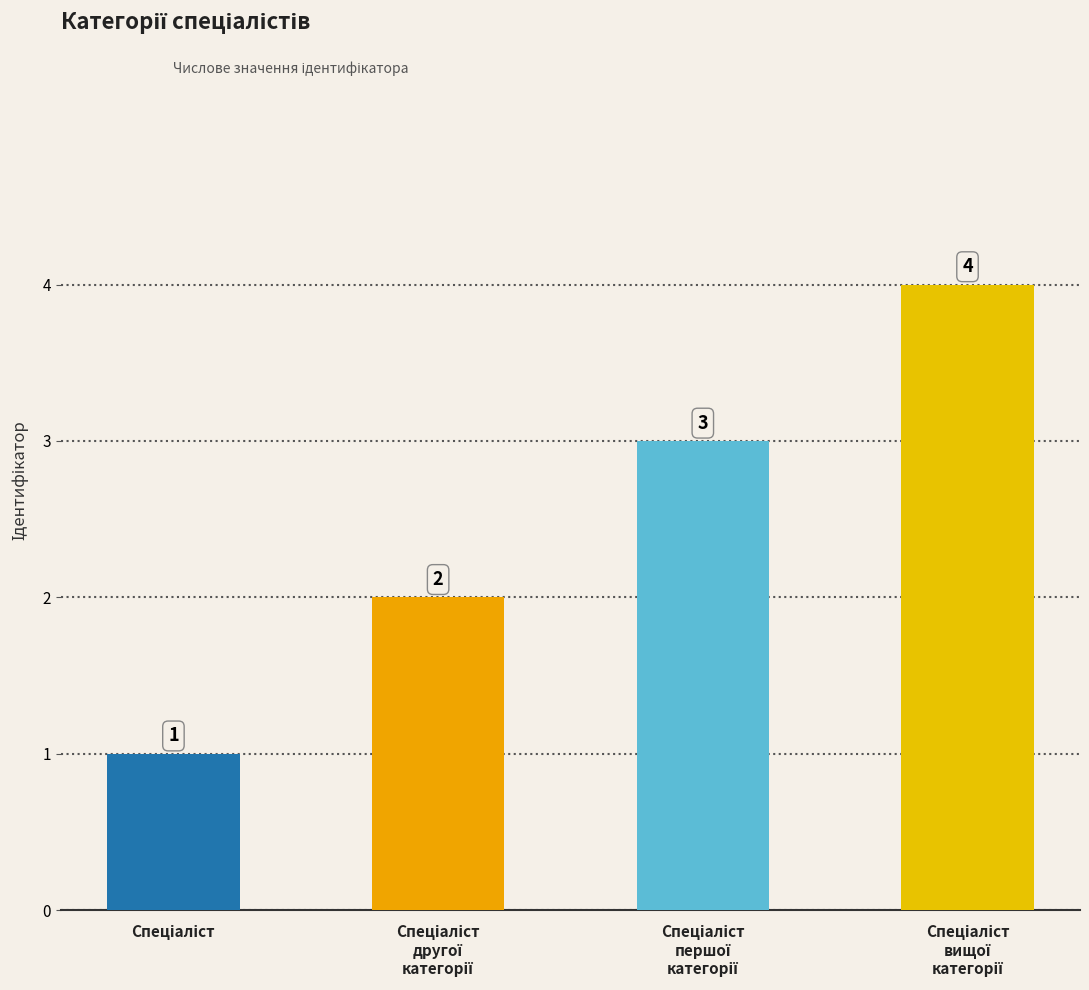

How many values are between 2 and 4?

3